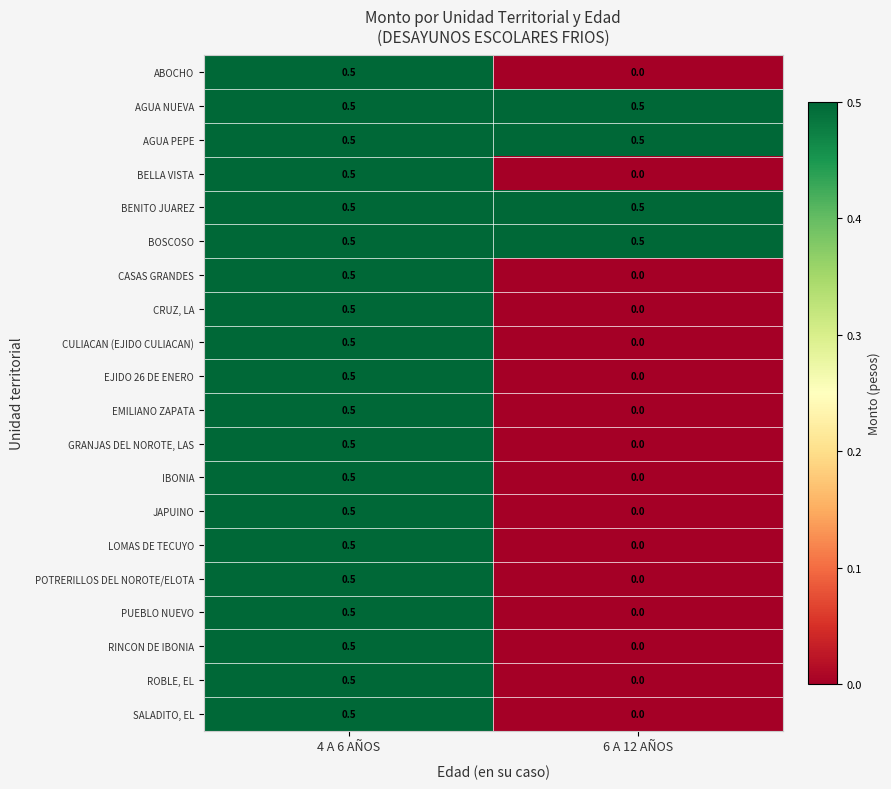

Is the value of SALADITO, EL at 6 A 12 AÑOS greater than the value of EJIDO 26 DE ENERO at 4 A 6 AÑOS?

No